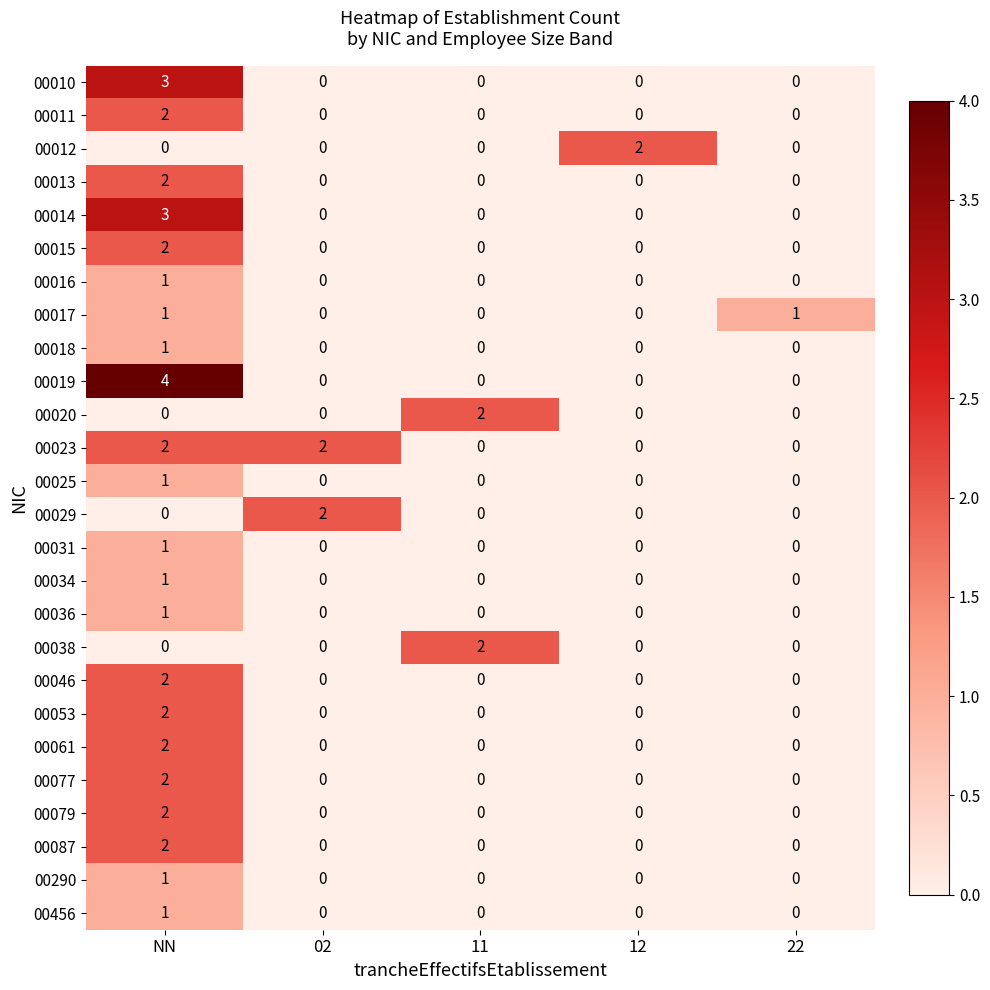

Between NN and 11, which series saw the biggest shift?

00019